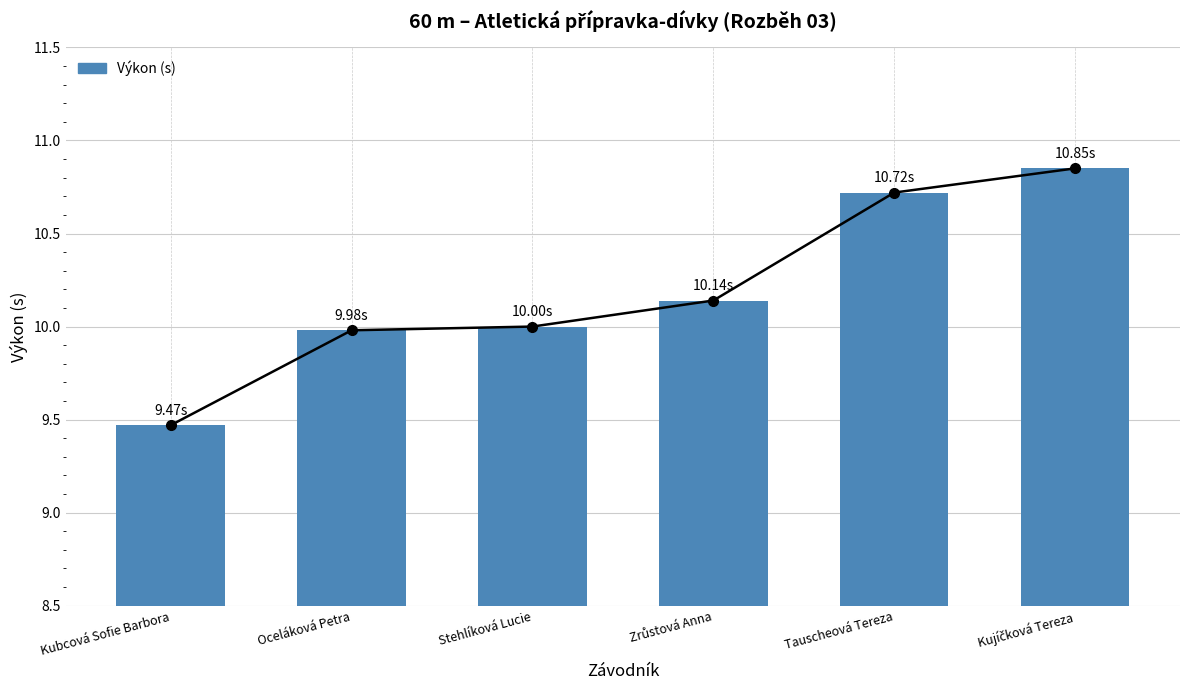

What is the greatest value displayed?

10.8